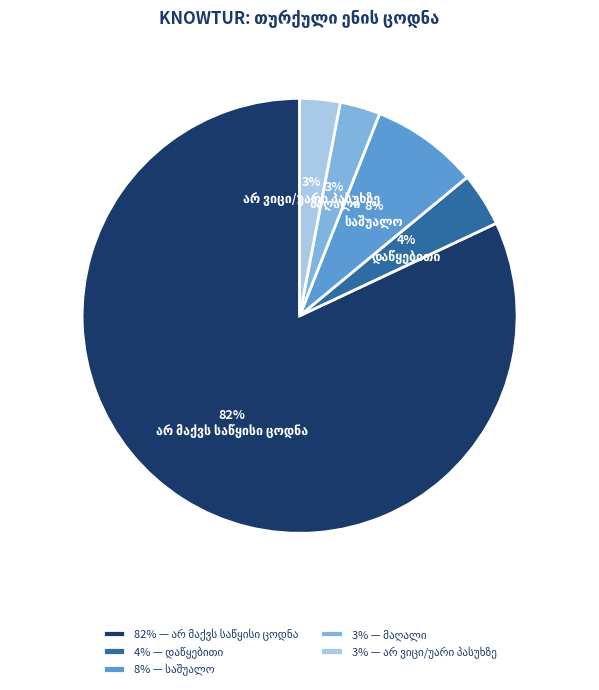

Does any single category account for the majority?

Yes